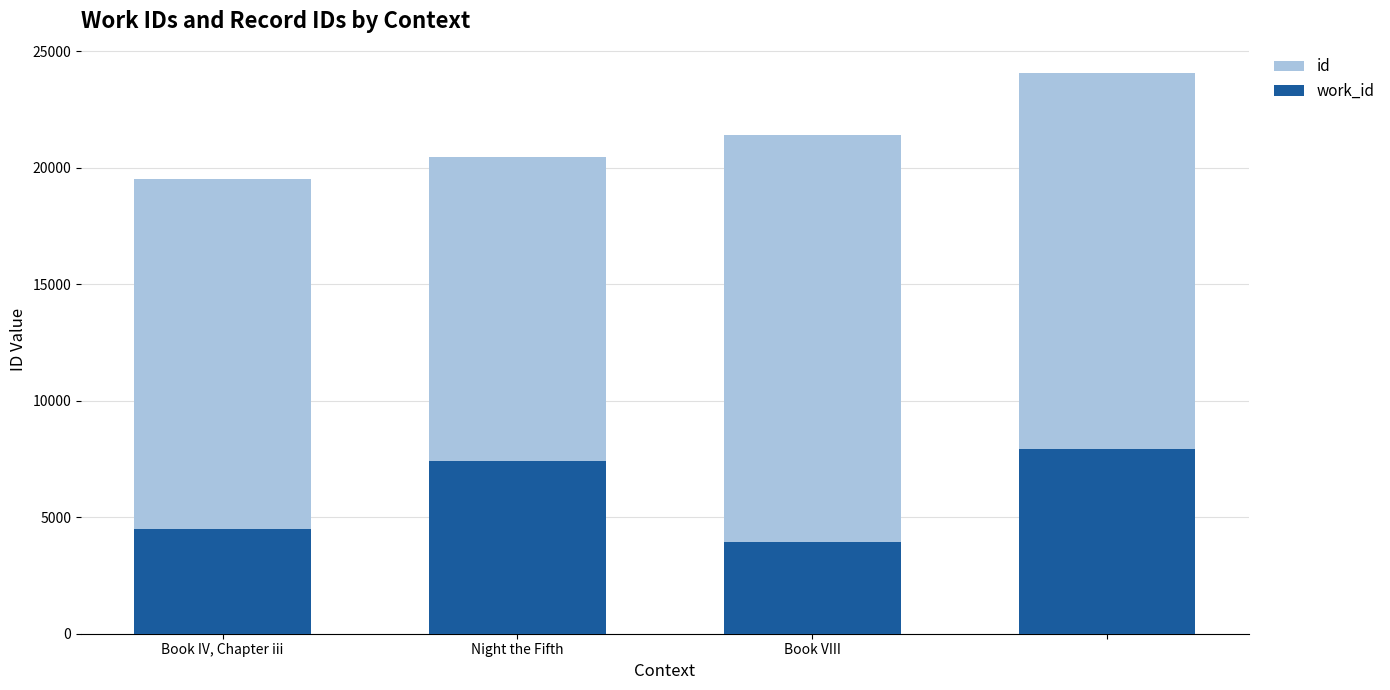

What position from the left is Book IV, Chapter iii?

1